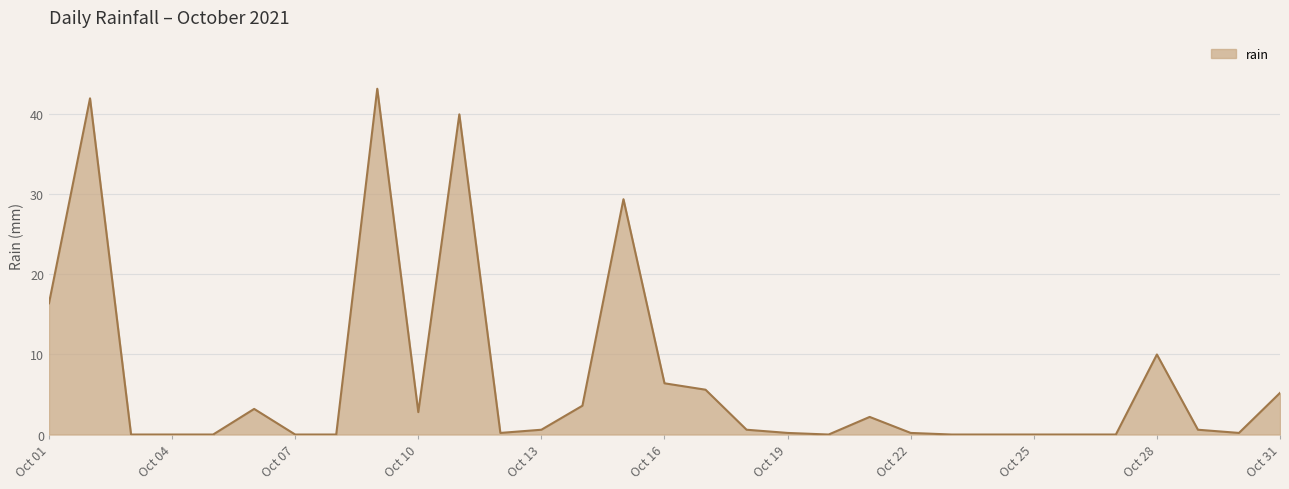

What is the difference between the maximum and minimum values?

43.2